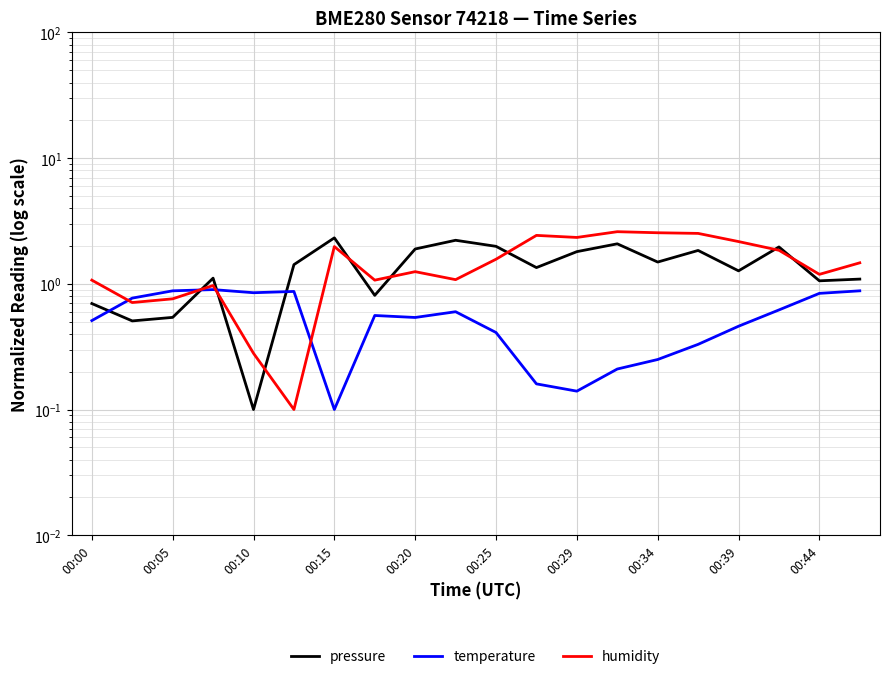

Which series ends up on top after the final intersection of humidity and temperature?

humidity